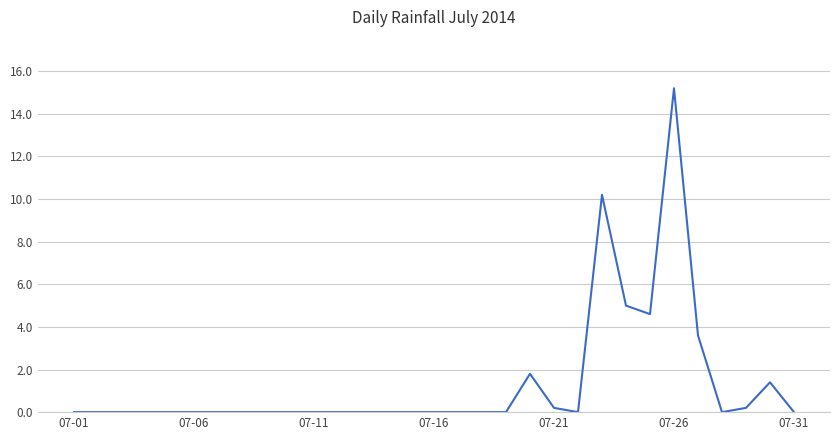

Reading left to right, extract all data points from this chart.

0.0	0.0	0.0	0.0	0.0	0.0	0.0	0.0	0.0	0.0	0.0	0.0	0.0	0.0	0.0	0.0	0.0	0.0	0.0	1.8	0.2	0.0	10.2	5.0	4.6	15.2	3.6	0.0	0.2	1.4	0.0